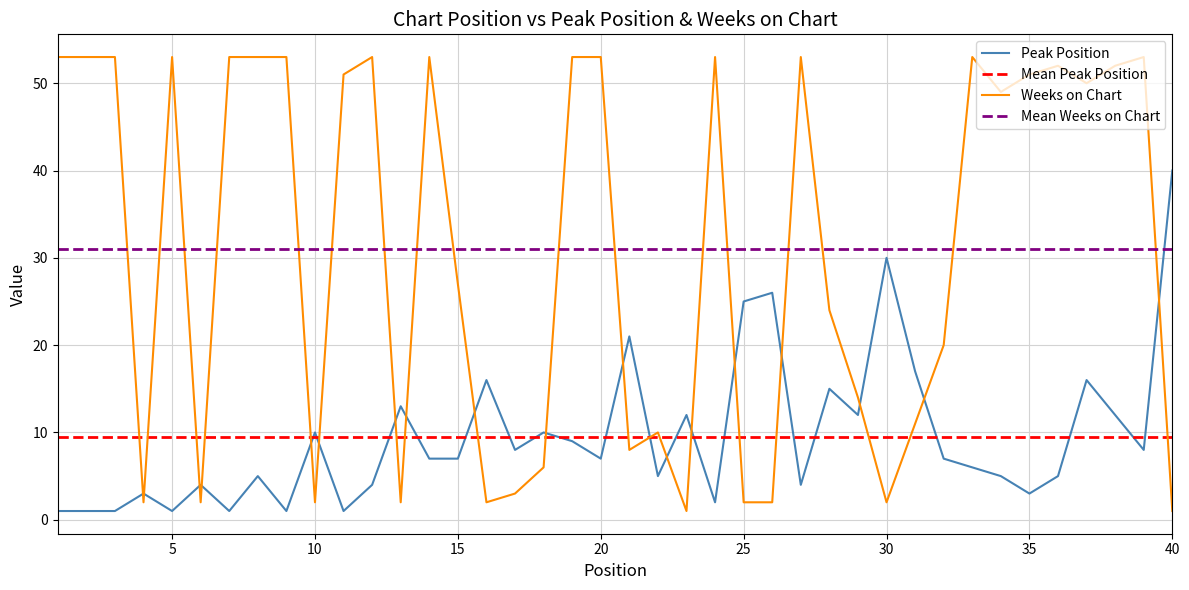

Is it true that Peak Position equals 6 at 37?

False